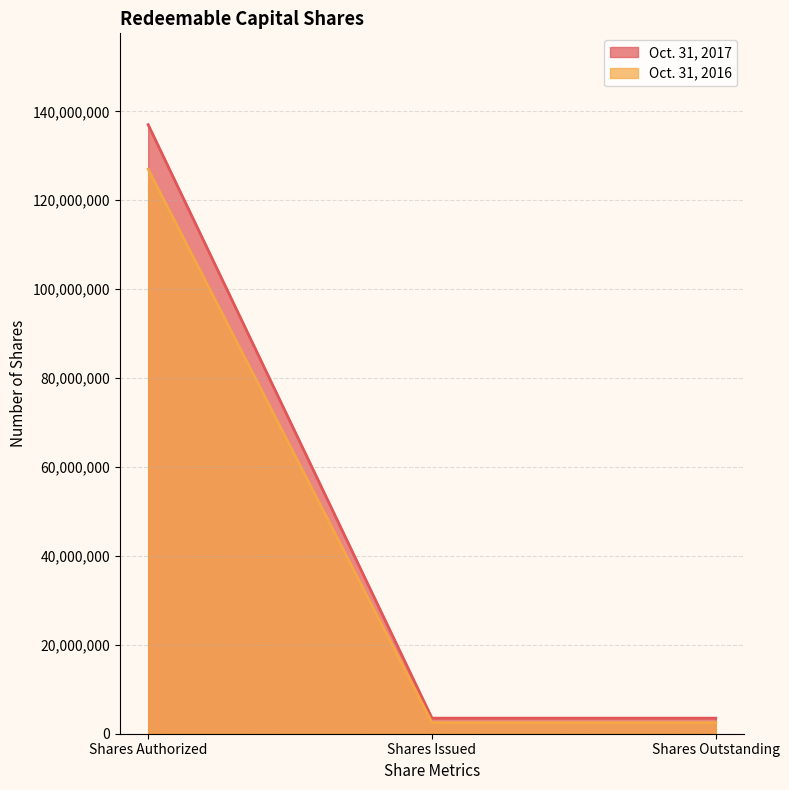

Which has a higher value, Shares Authorized or Shares Issued?

Shares Authorized